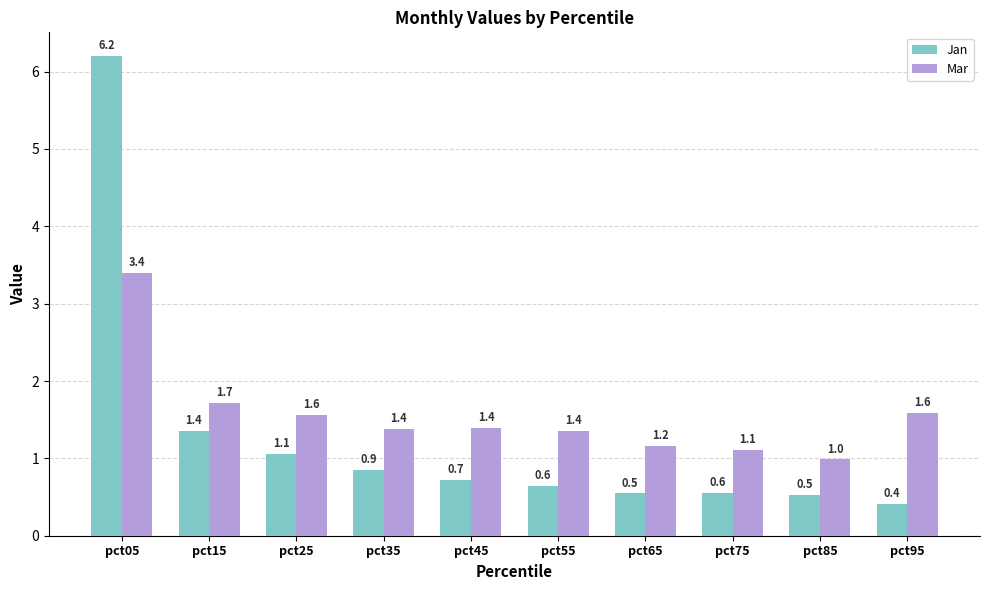

What is the value of the Jan bar at the 9th from the left?

0.5